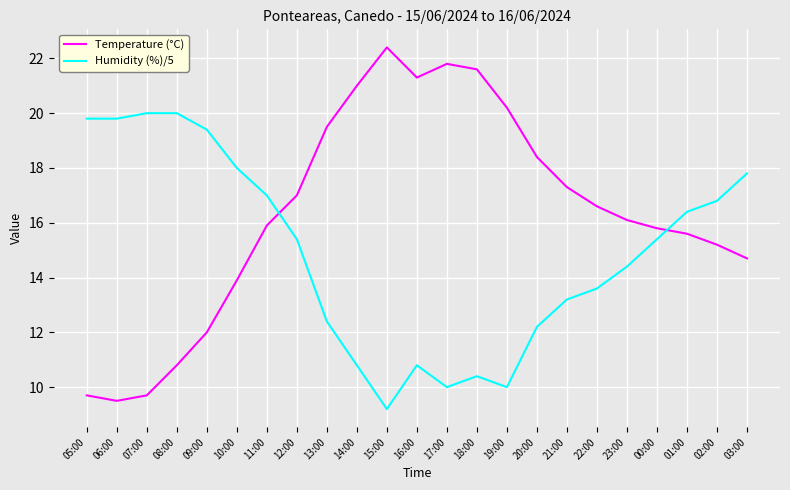

What is the difference between the Humidity (%)/5 values at 02:00 and 13:00?

4.4